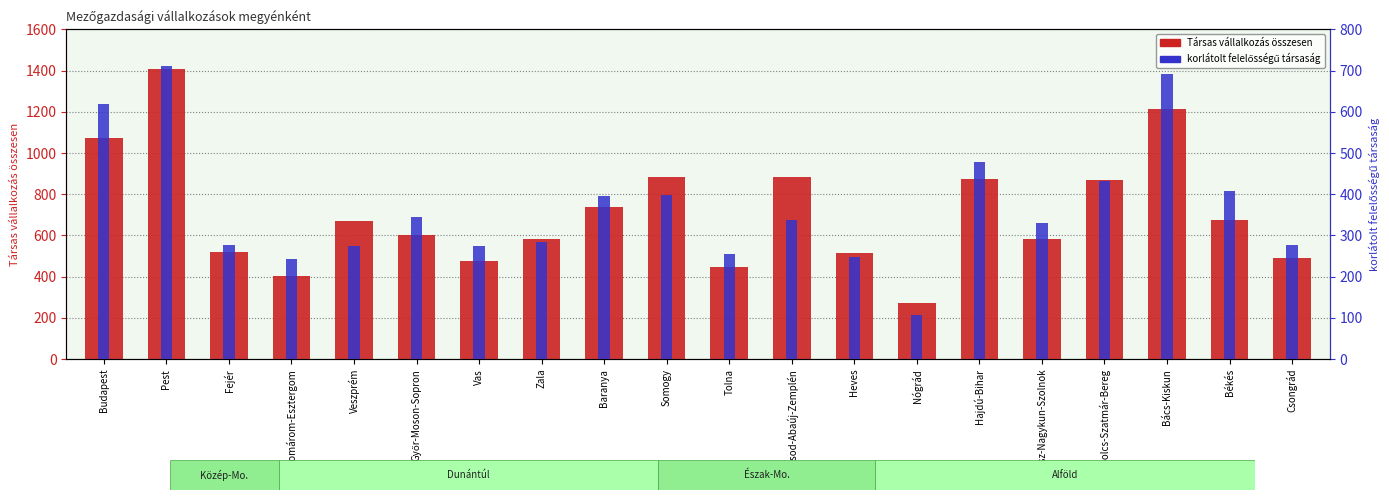

Reading left to right, extract all data points from this chart.

Társas vállalkozás összesen: Budapest=1072	Pest=1407	Fejér=520	Komárom-Esztergom=401	Veszprém=669	Győr-Moson-Sopron=603	Vas=476	Zala=585	Baranya=737	Somogy=884	Tolna=446	Borsod-Abaúj-Zemplén=883	Heves=515	Nógrád=271	Hajdú-Bihar=874	Jász-Nagykun-Szolnok=582	Szabolcs-Szatmár-Bereg=868	Bács-Kiskun=1214	Békés=676	Csongrád=489
kft: Budapest=618	Pest=711	Fejér=276	Komárom-Esztergom=243	Veszprém=275	Győr-Moson-Sopron=344	Vas=275	Zala=284	Baranya=396	Somogy=399	Tolna=255	Borsod-Abaúj-Zemplén=338	Heves=247	Nógrád=106	Hajdú-Bihar=479	Jász-Nagykun-Szolnok=330	Szabolcs-Szatmár-Bereg=432	Bács-Kiskun=691	Békés=409	Csongrád=278